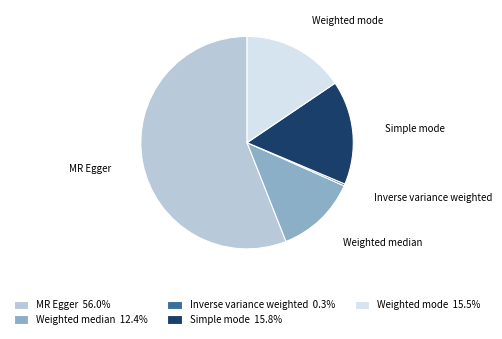

Combined, do Weighted mode and Simple mode account for over 50%?

No